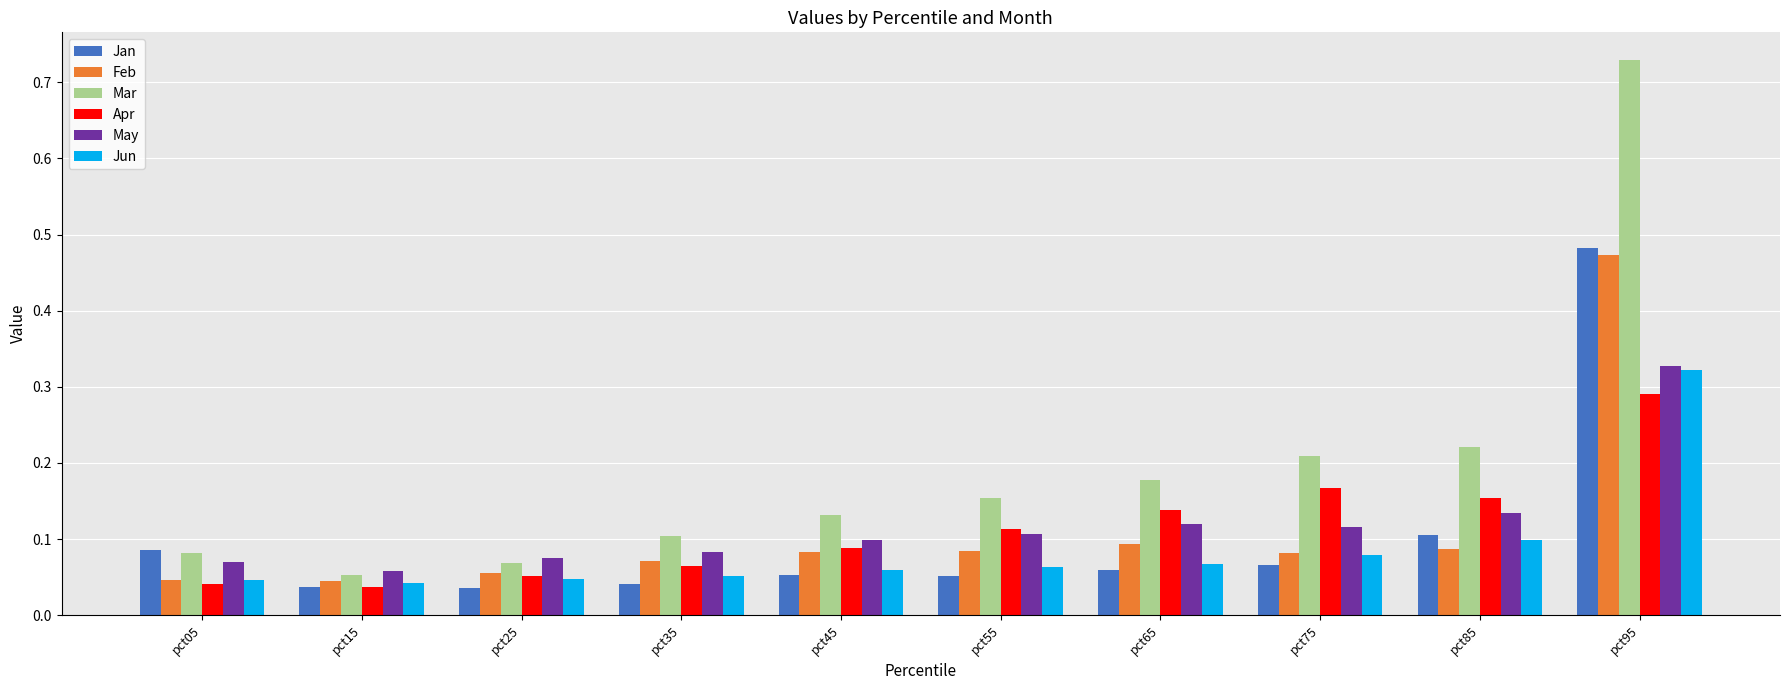

Count the Jun values in the range 0 to 1.

10